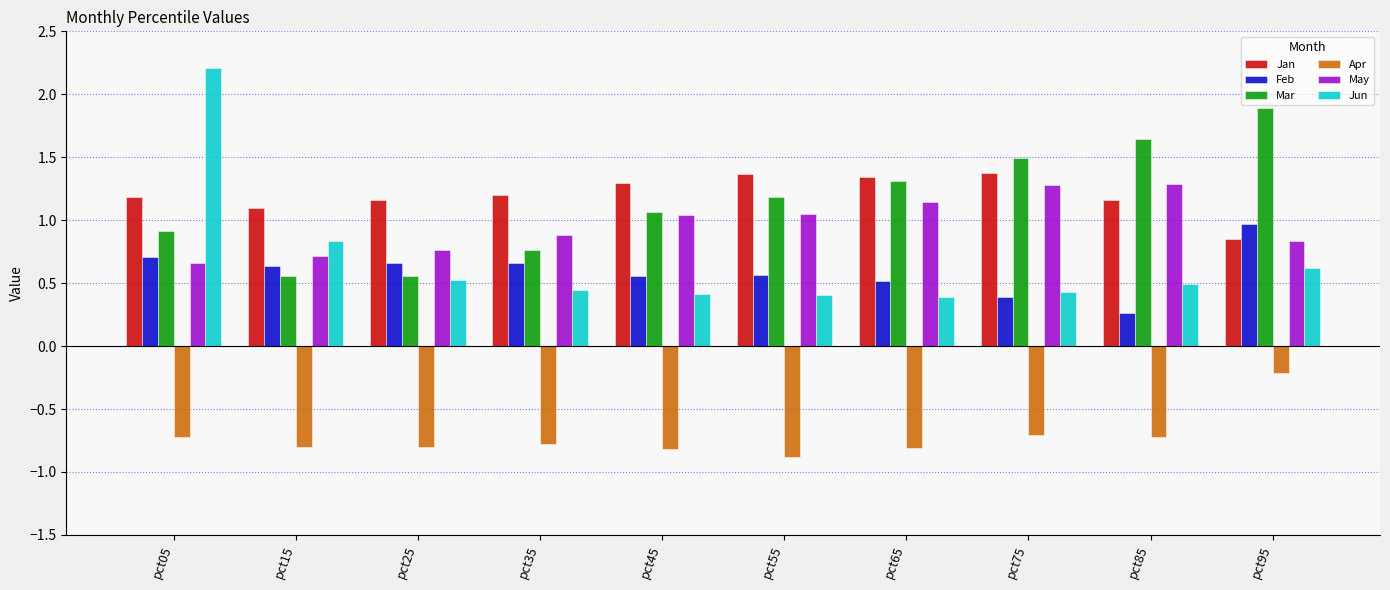

What are all the series names shown in the legend?

Jan, Feb, Mar, Apr, May, Jun